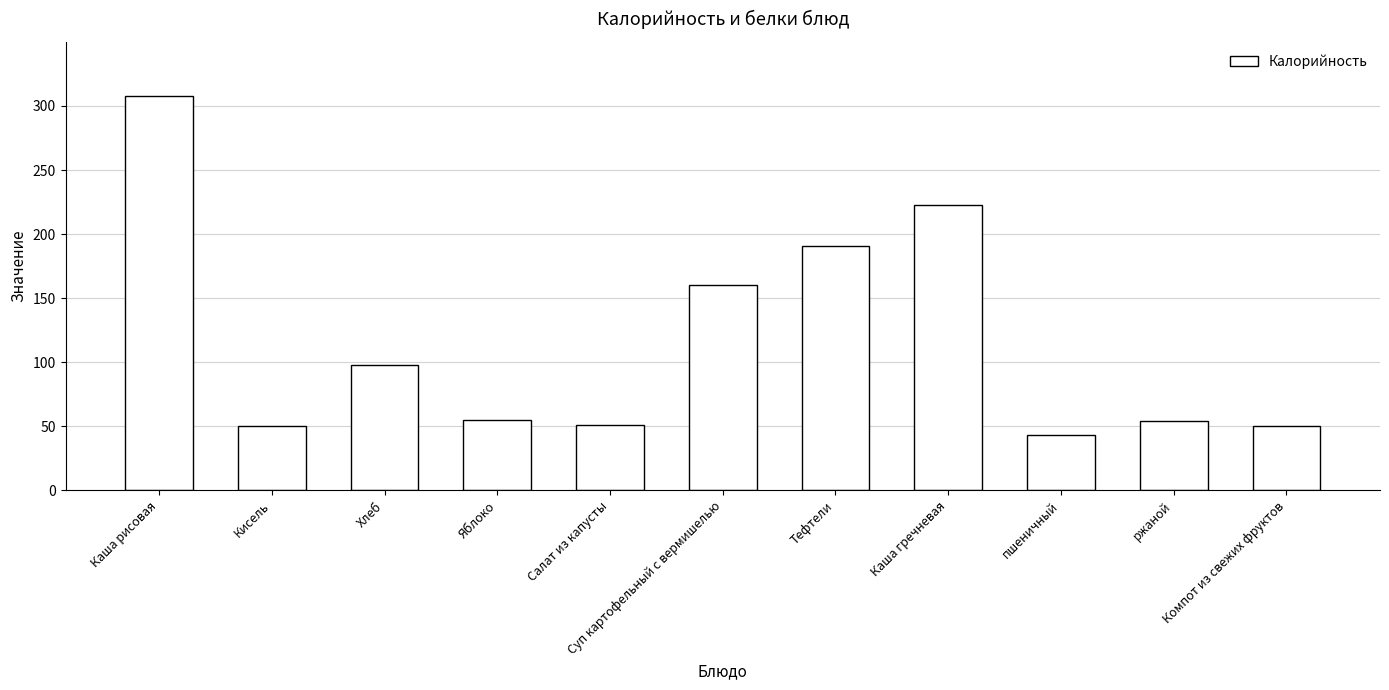

How many data points are less than 55?

5